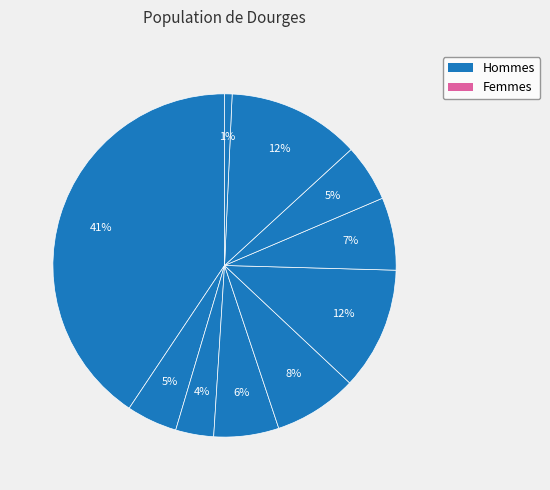

How many segments does this pie chart have?

10